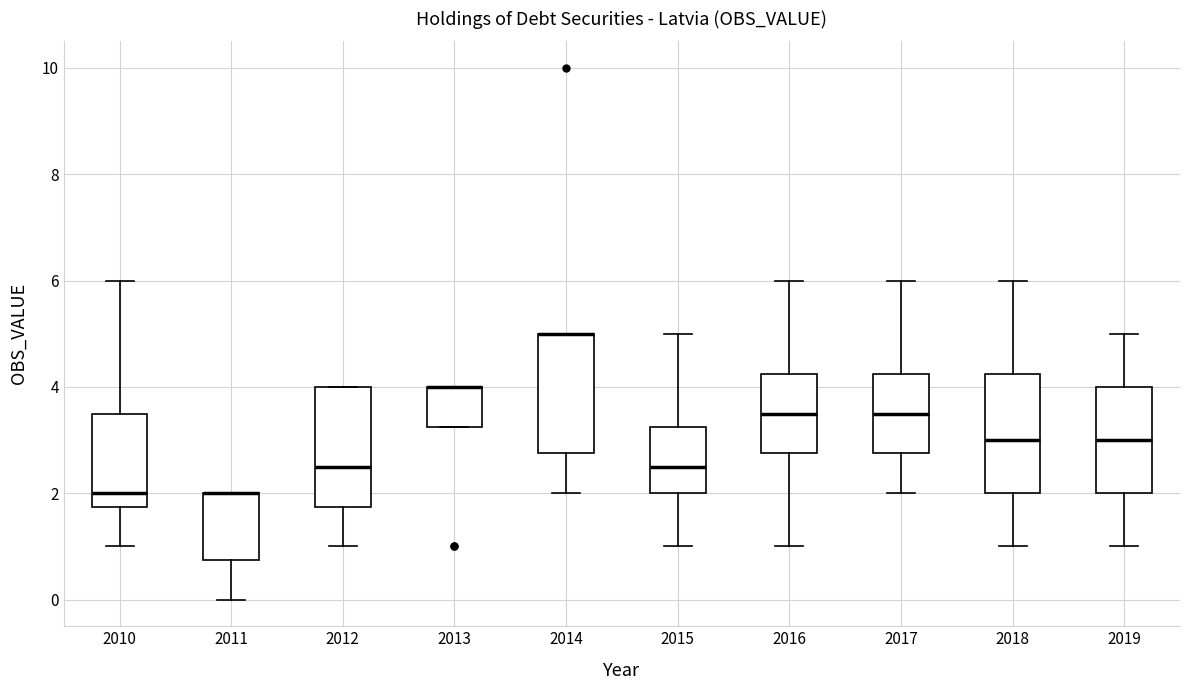

Where is the upper edge of the box at x = 2012 on the y-axis? The values are not printed on the chart, so give them approximately, as read against the axis.

4.0